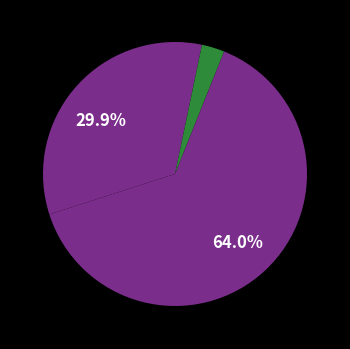

How many segments does this pie chart have?

4